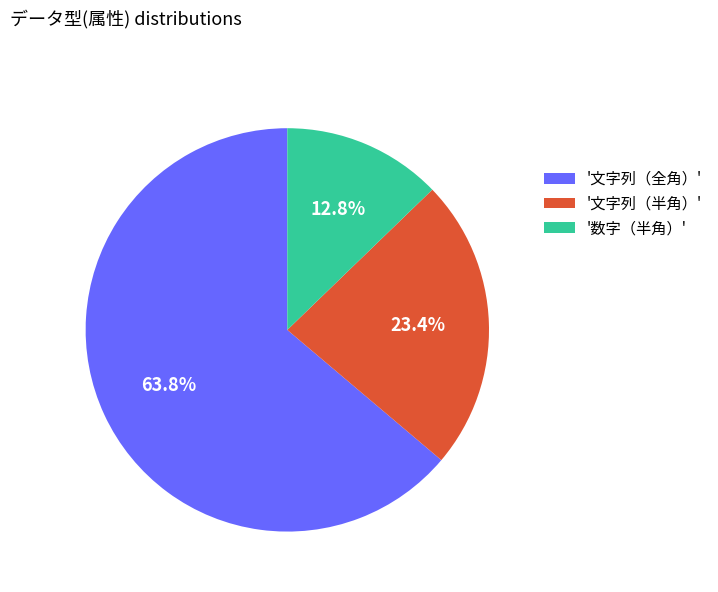

Between '文字列（半角）' and '数字（半角）', which is larger?

'文字列（半角）'